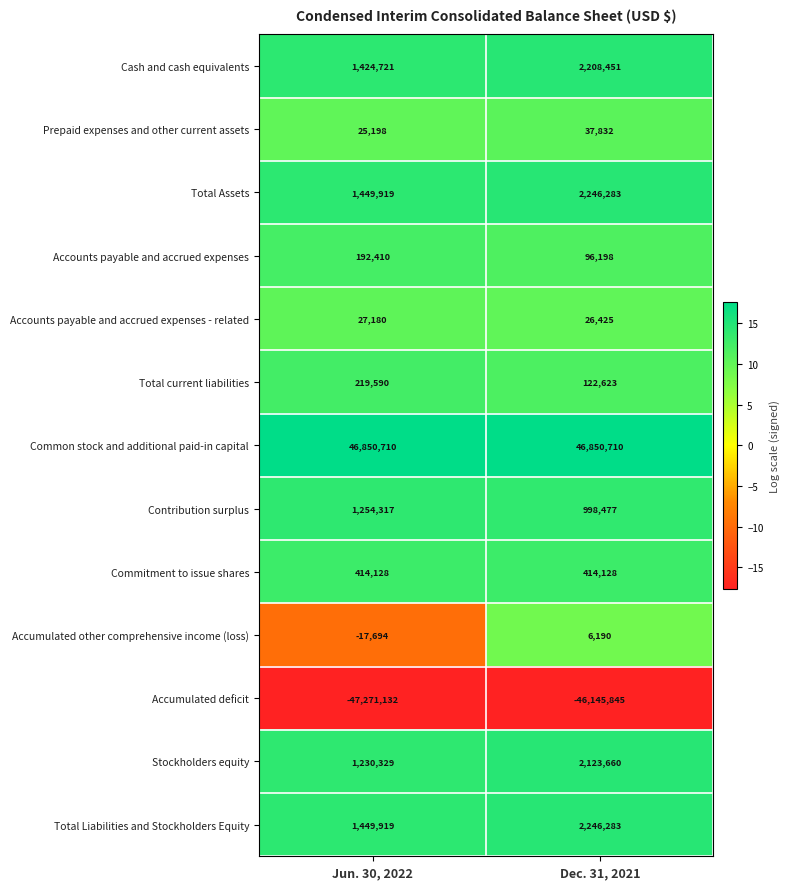

At how many categories does at least one series exceed 9?

2